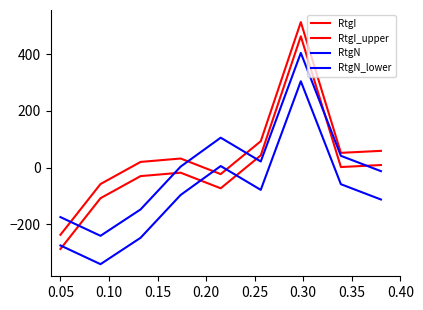

How many lines are shown in the chart?

4